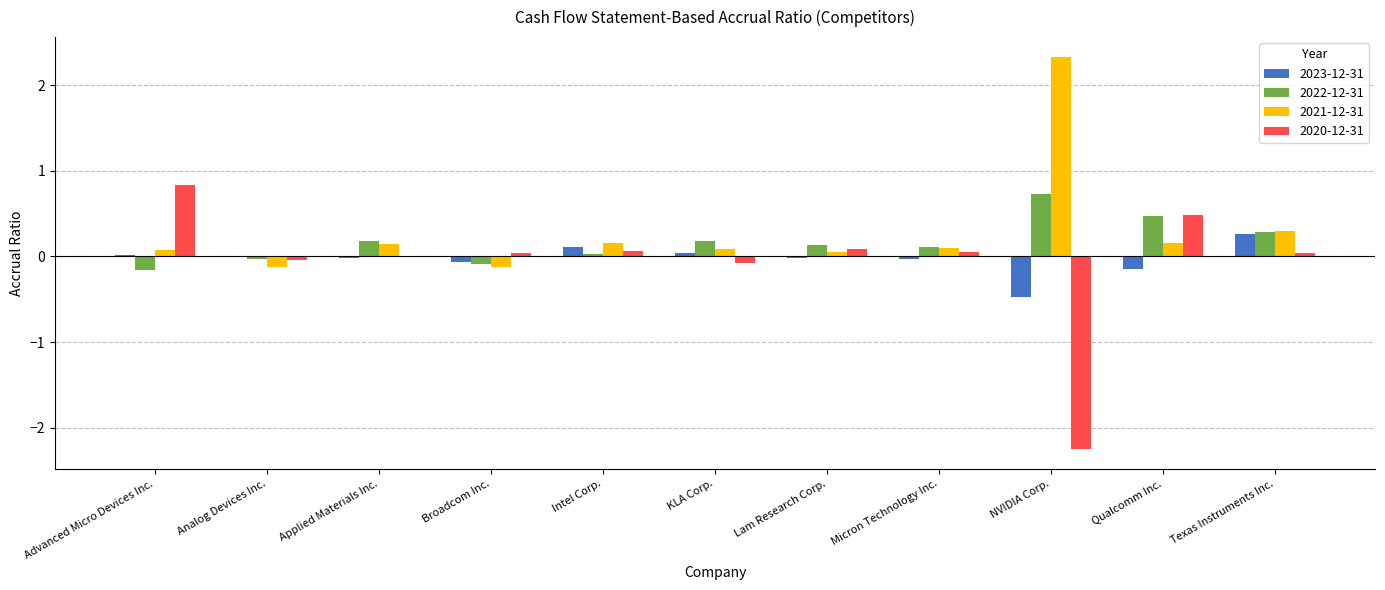

The 2020-12-31 series shows 0.5 at Qualcomm Inc.. True or false?

True